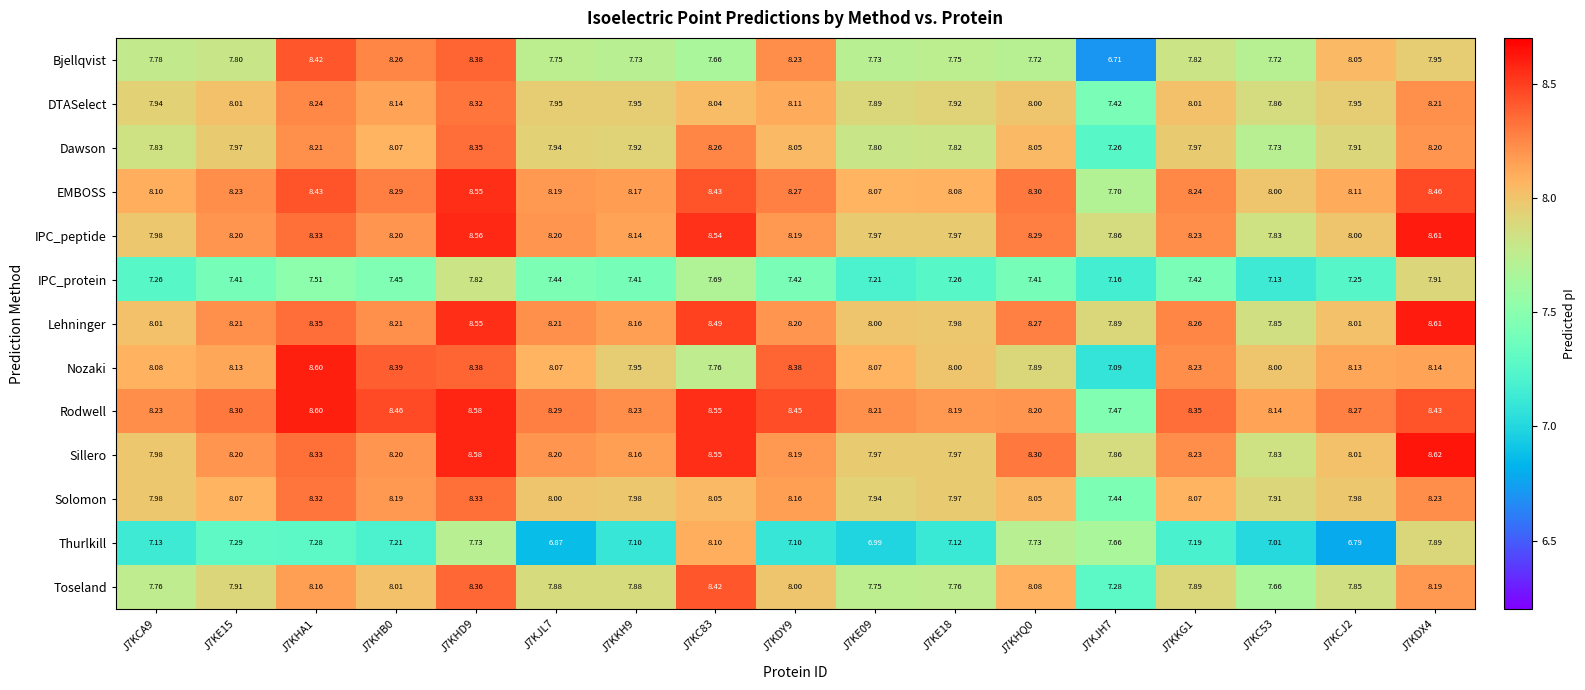

At how many categories does at least one series exceed 8?

16